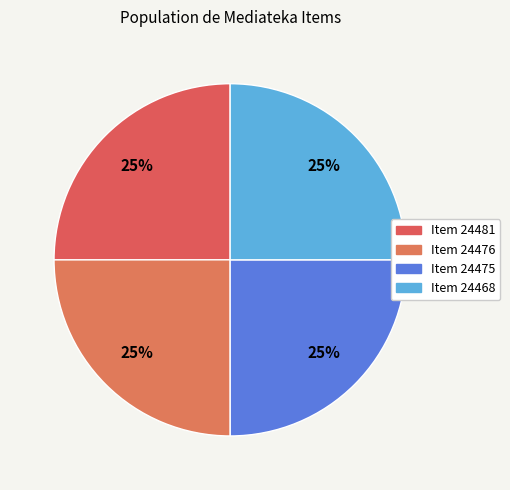

How many slices are in this pie chart?

4